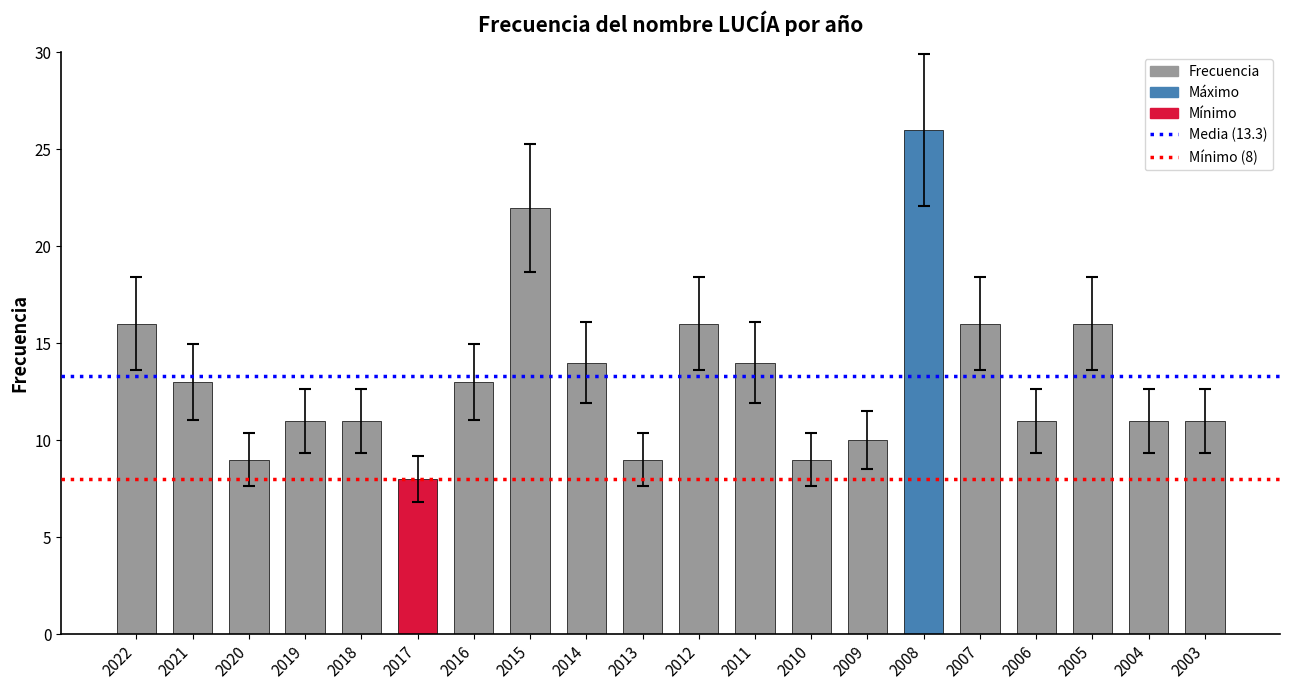

At which category does the chart reach its peak across all series?

2008